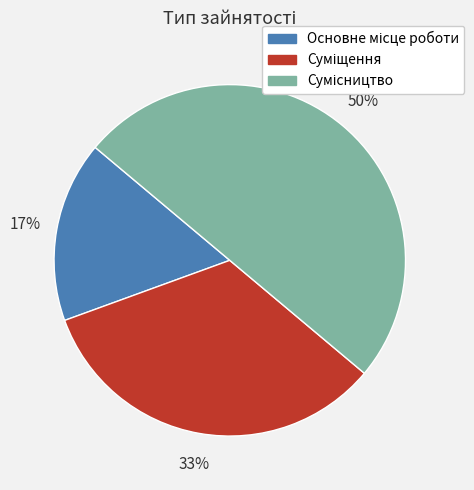

To the nearest percent, what is the difference between the largest and smallest slice percentages?

33%